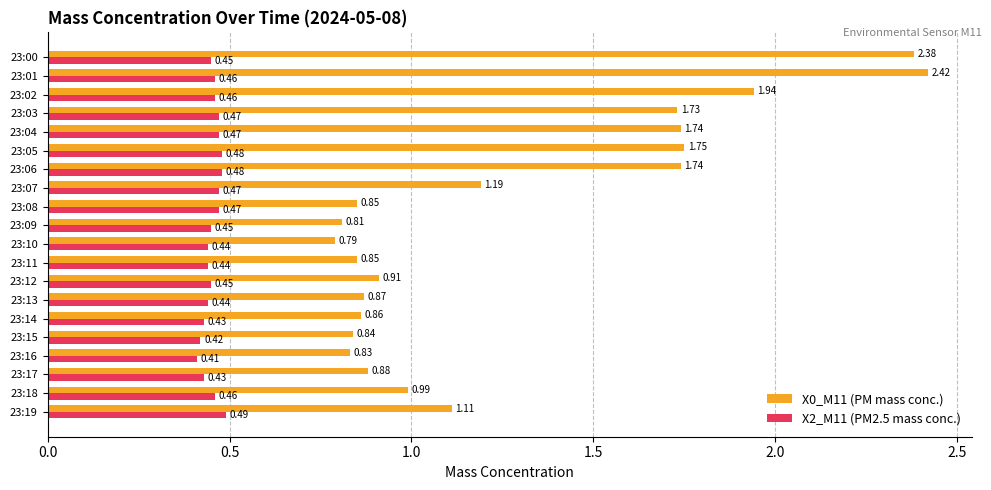

What is the sum of all X2_M11 (PM2.5 mass conc.) values?

9.1